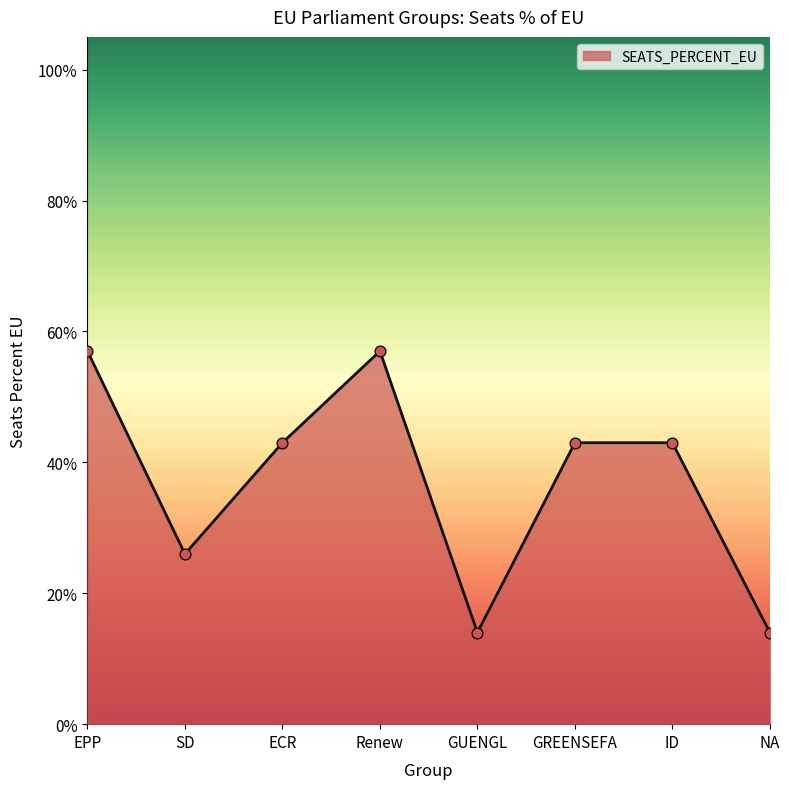

What is the change in value from Renew to ID?

-0.1